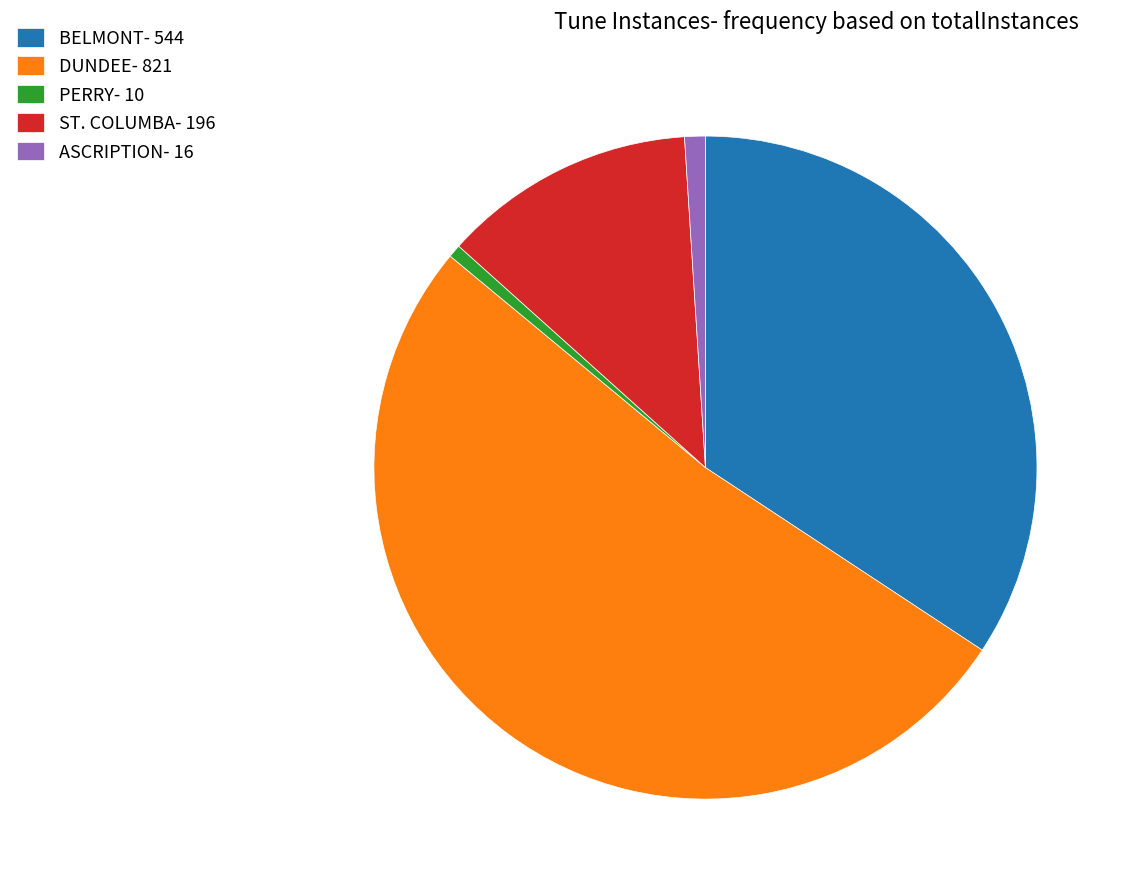

Between DUNDEE- 821 and ST. COLUMBA- 196, which is larger?

DUNDEE- 821